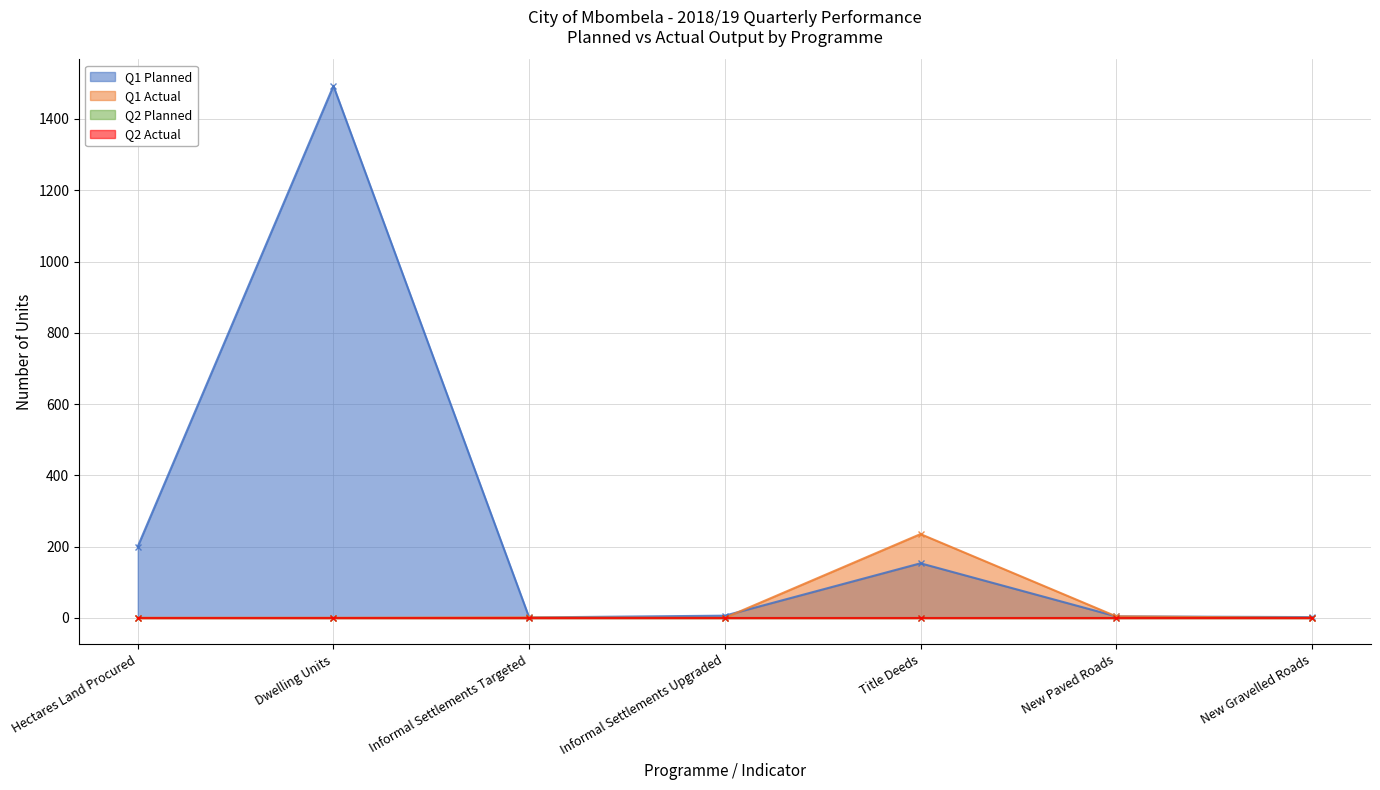

The value of Q1 Actual at Title Deeds is 235. True or false?

True